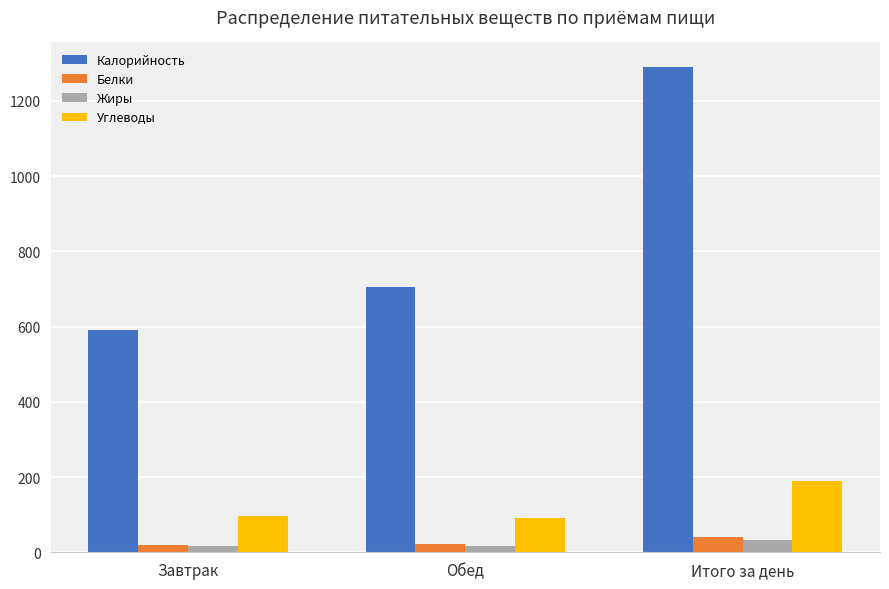

What is the label of the 1st bar from the right?

Итого за день